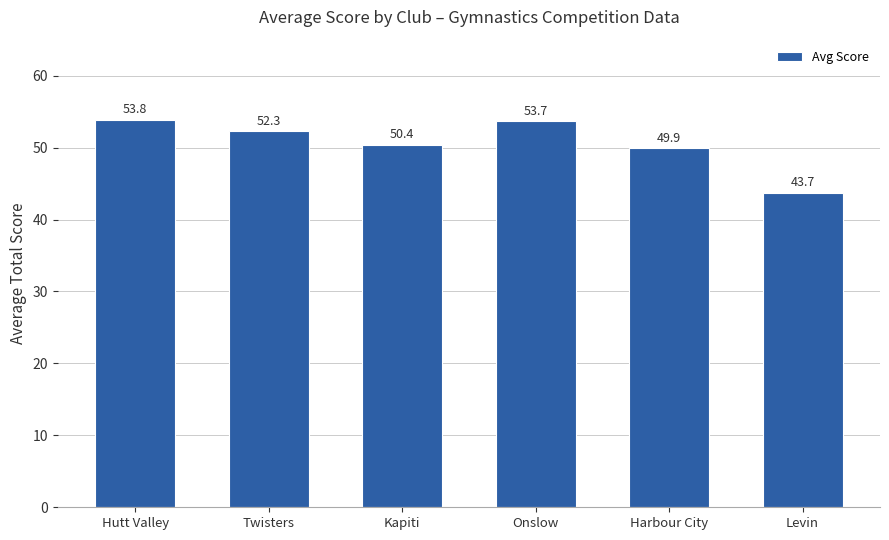

List the labels in order of value, largest first.

Hutt Valley, Onslow, Twisters, Kapiti, Harbour City, Levin